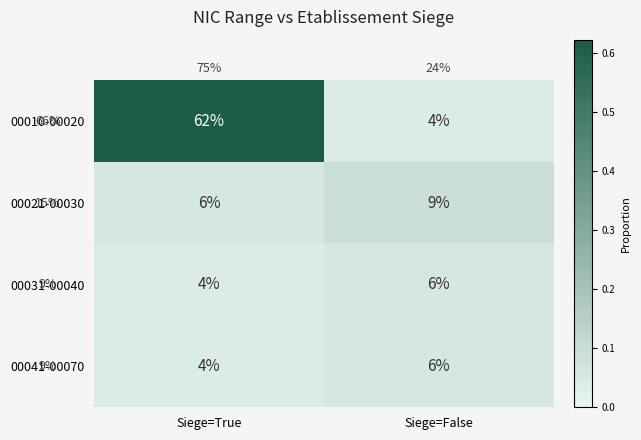

What is the maximum value shown in the chart?

62